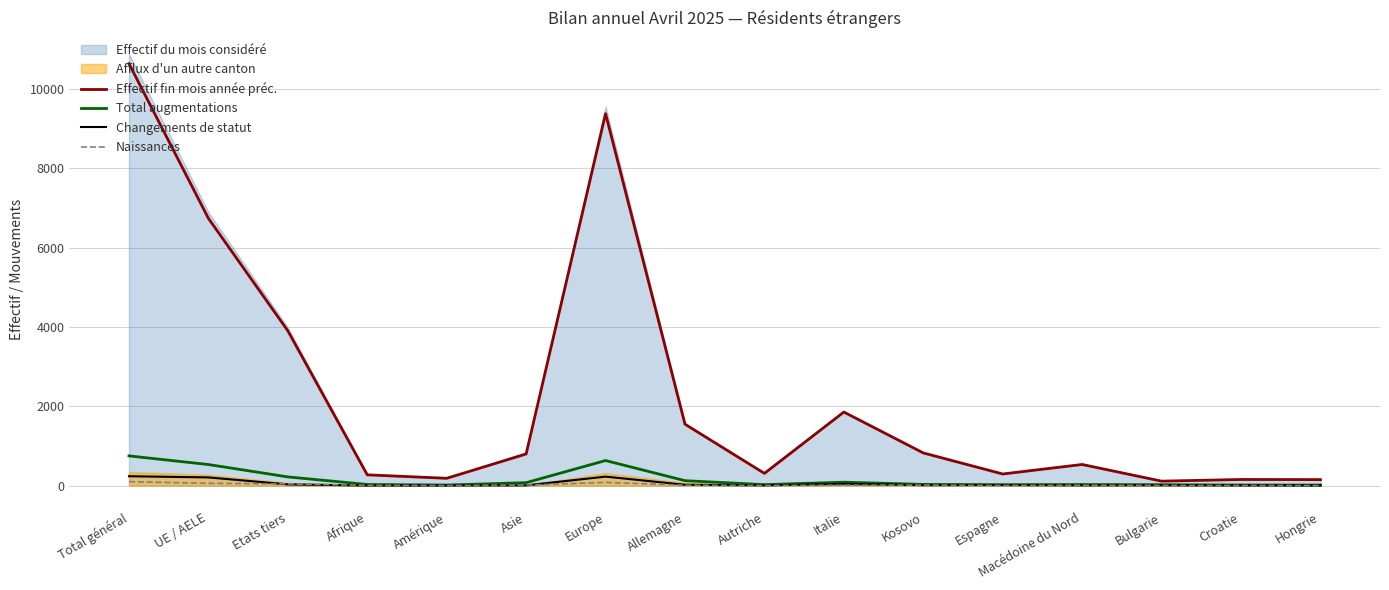

Does the chart display data point markers on the line(s)?

No